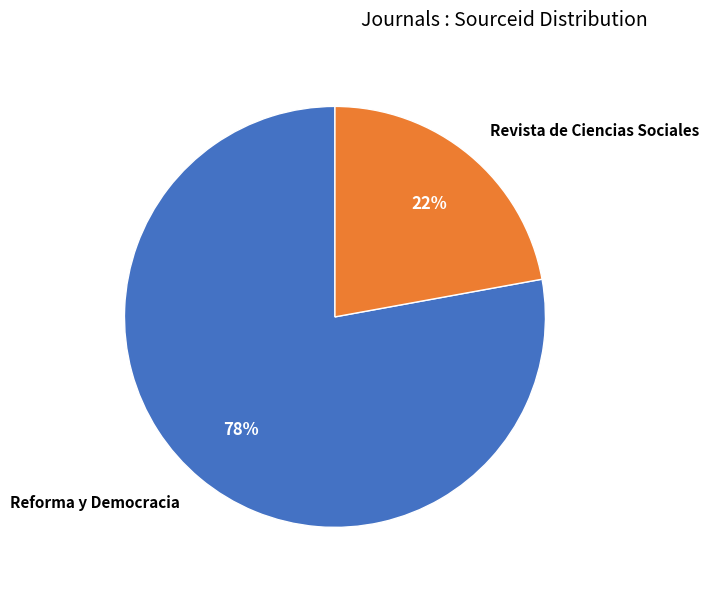

Which slice is the largest?

Reforma y Democracia